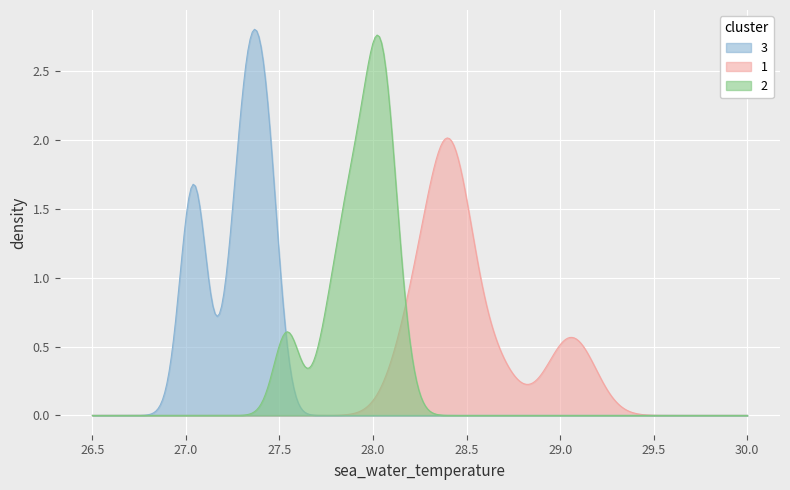

Is it true that the value at 4 is 28.4?

True